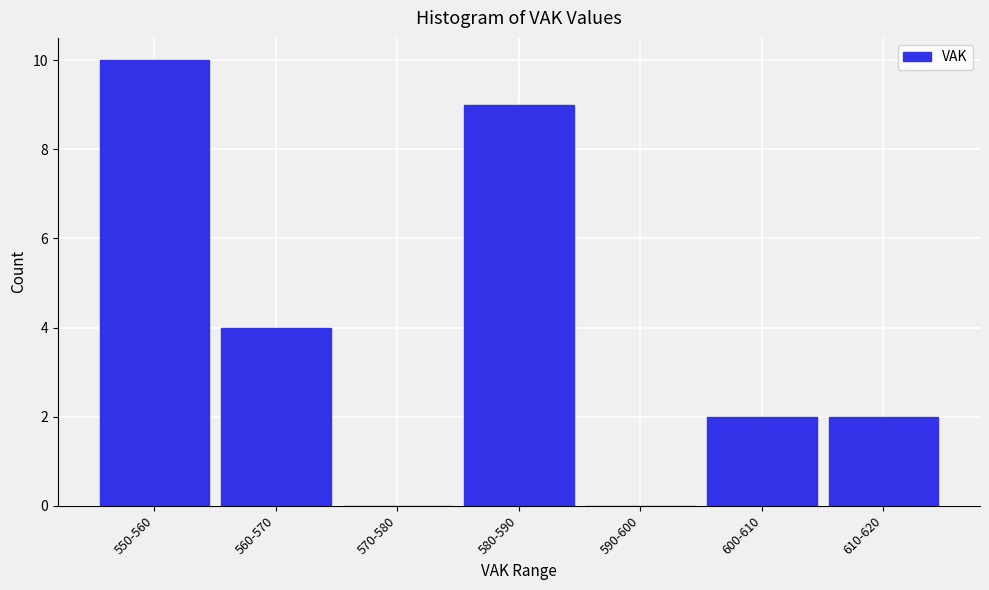

Reading left to right, what are all the values shown in this chart?

550-560=10	560-570=4	570-580=0	580-590=9	590-600=0	600-610=2	610-620=2